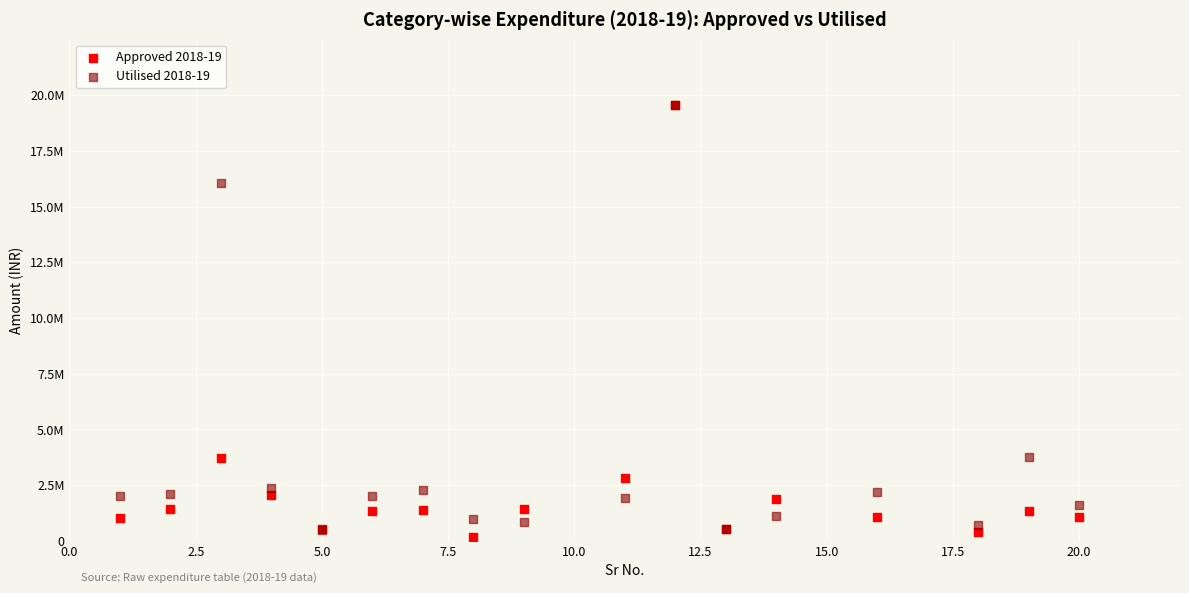

Which series reaches the minimum Y coordinate?

Approved 2018-19